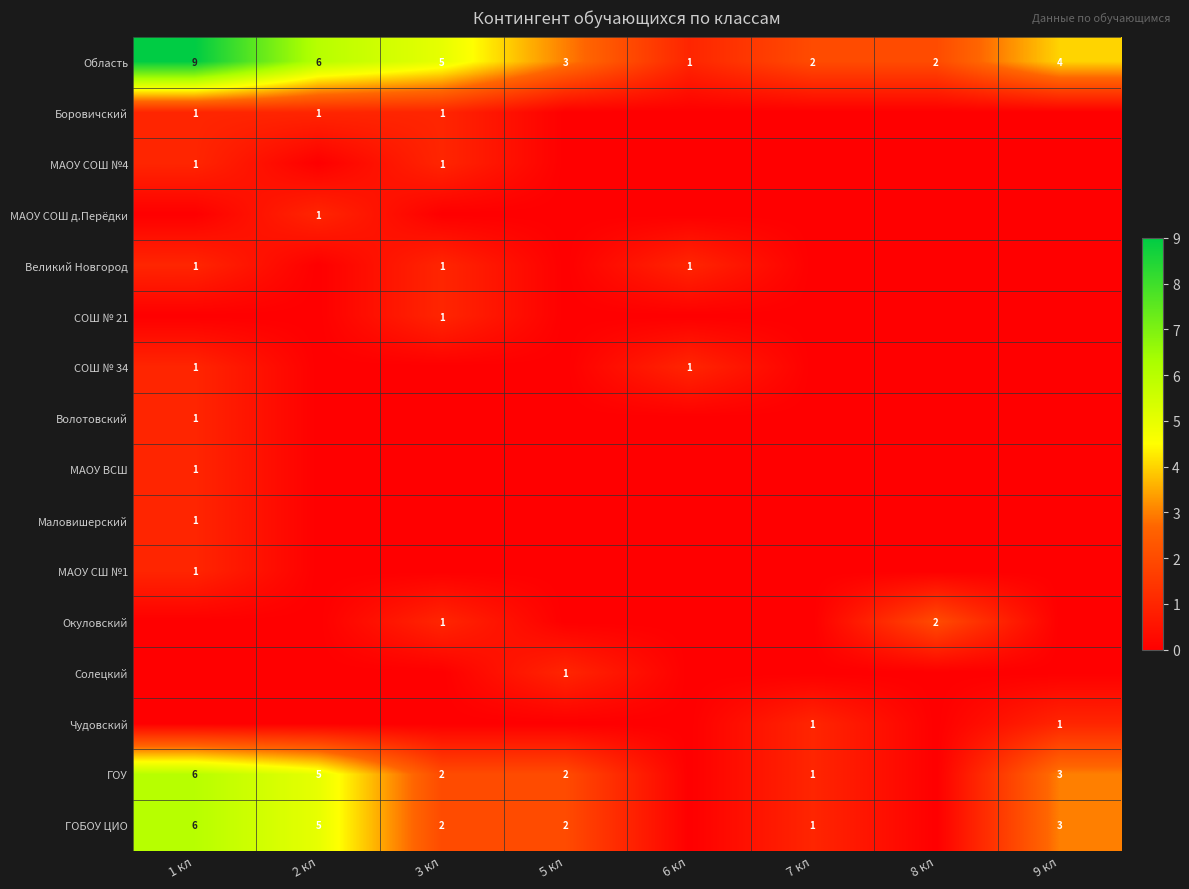

At which label is Область closest to 5?

3 кл